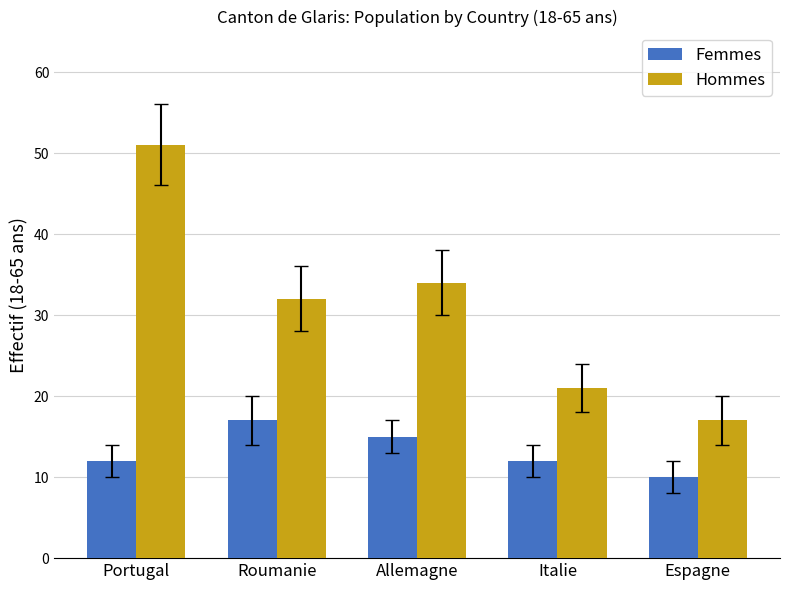

Reading left to right, what are all the values shown in this chart?

Femmes: 12	17	15	12	10
Hommes: 51	32	34	21	17